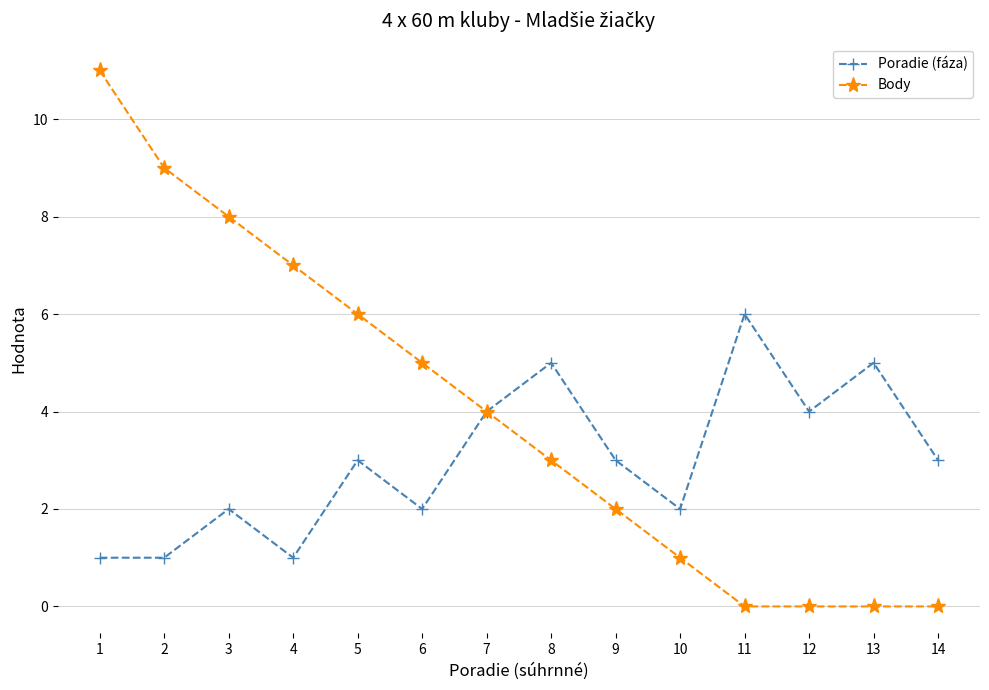

True or false: Poradie (fáza) has more than 1 points higher than both neighbors.

True